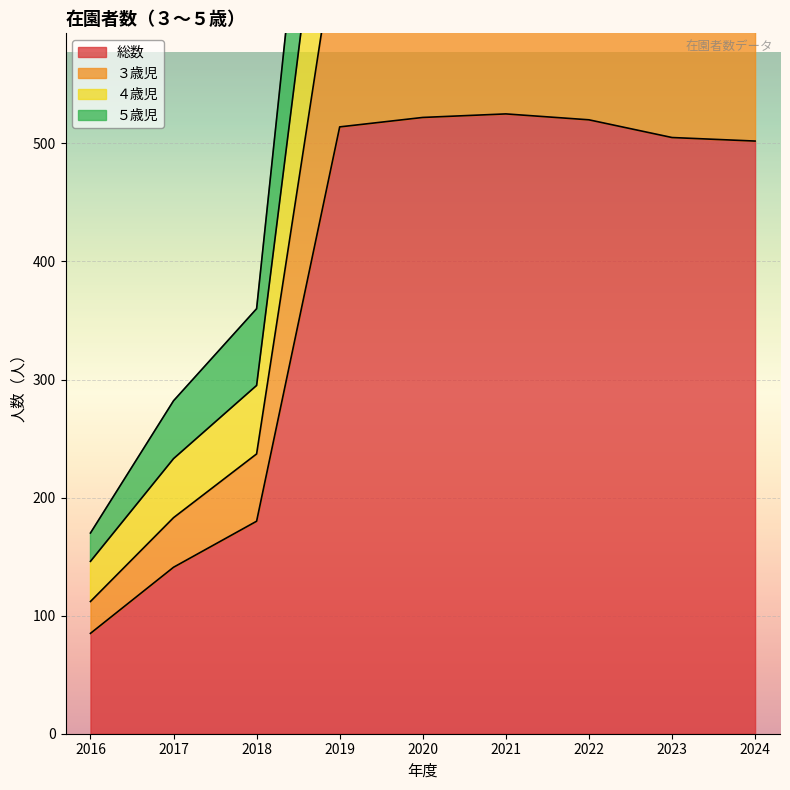

At which category is the sum across all series the highest?

2022